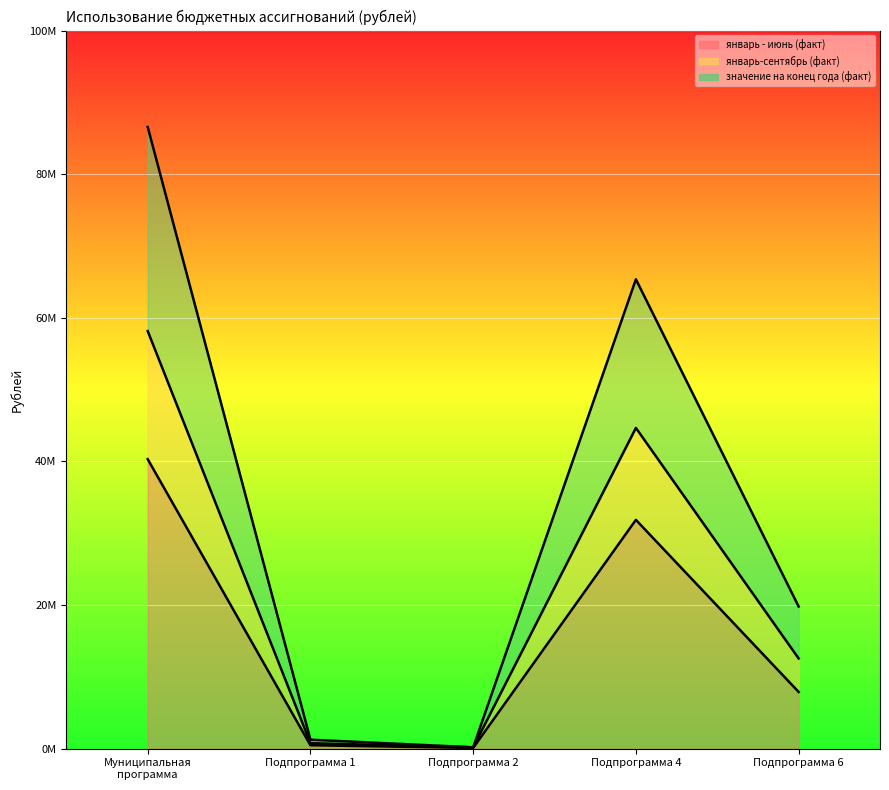

What is the approximate value of значение на конец года (факт) at Муниципальная программа?

86571078.6